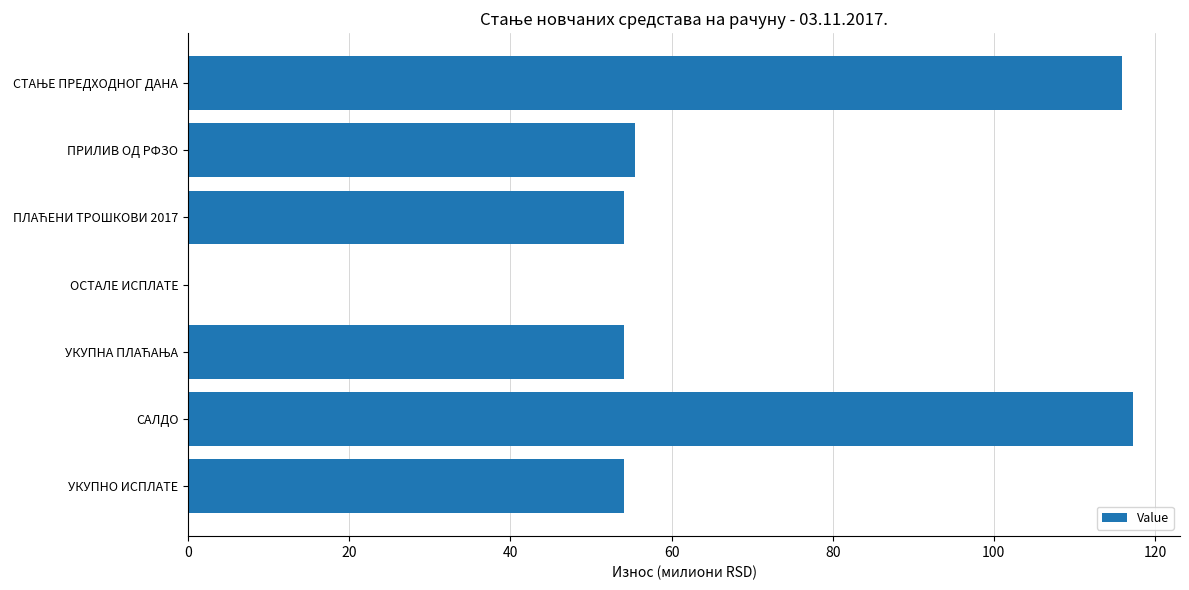

What is the greatest value displayed?

117.2